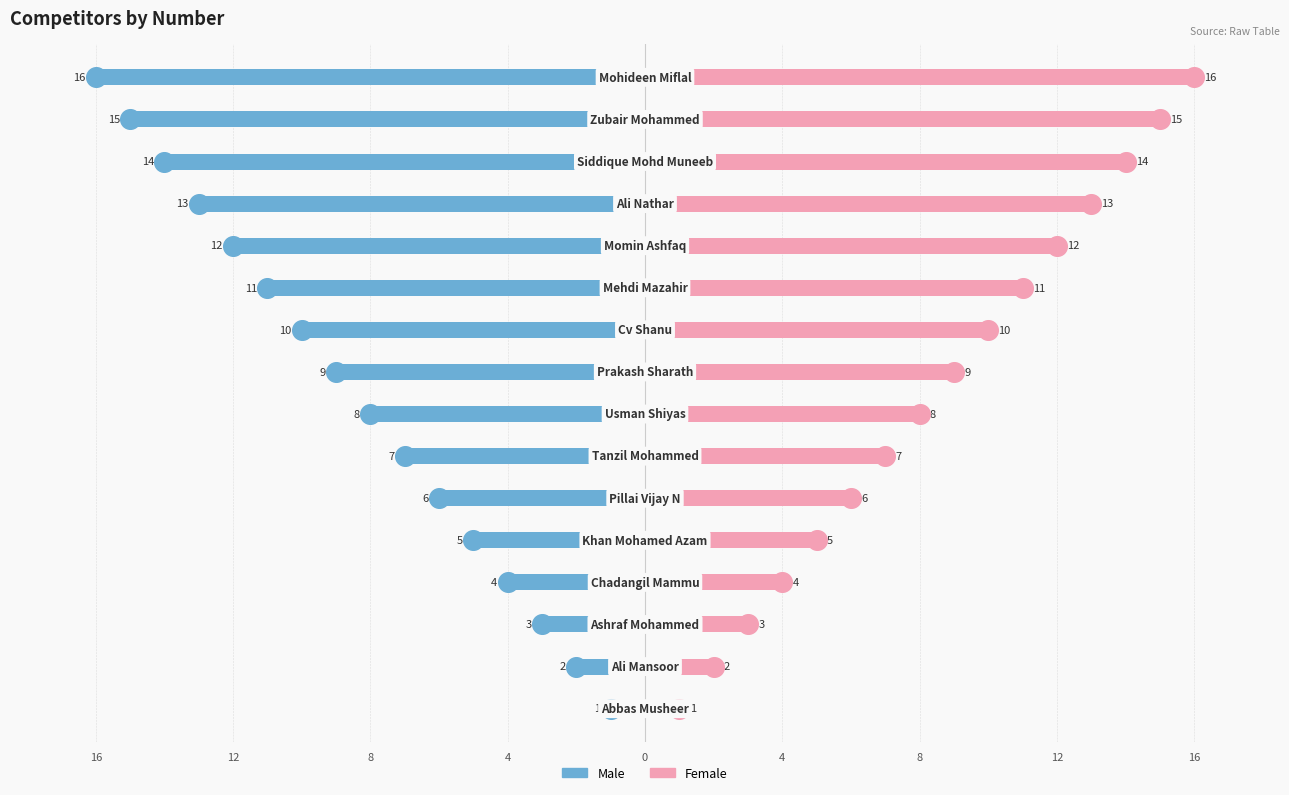

Which series reaches the minimum Y coordinate?

Male